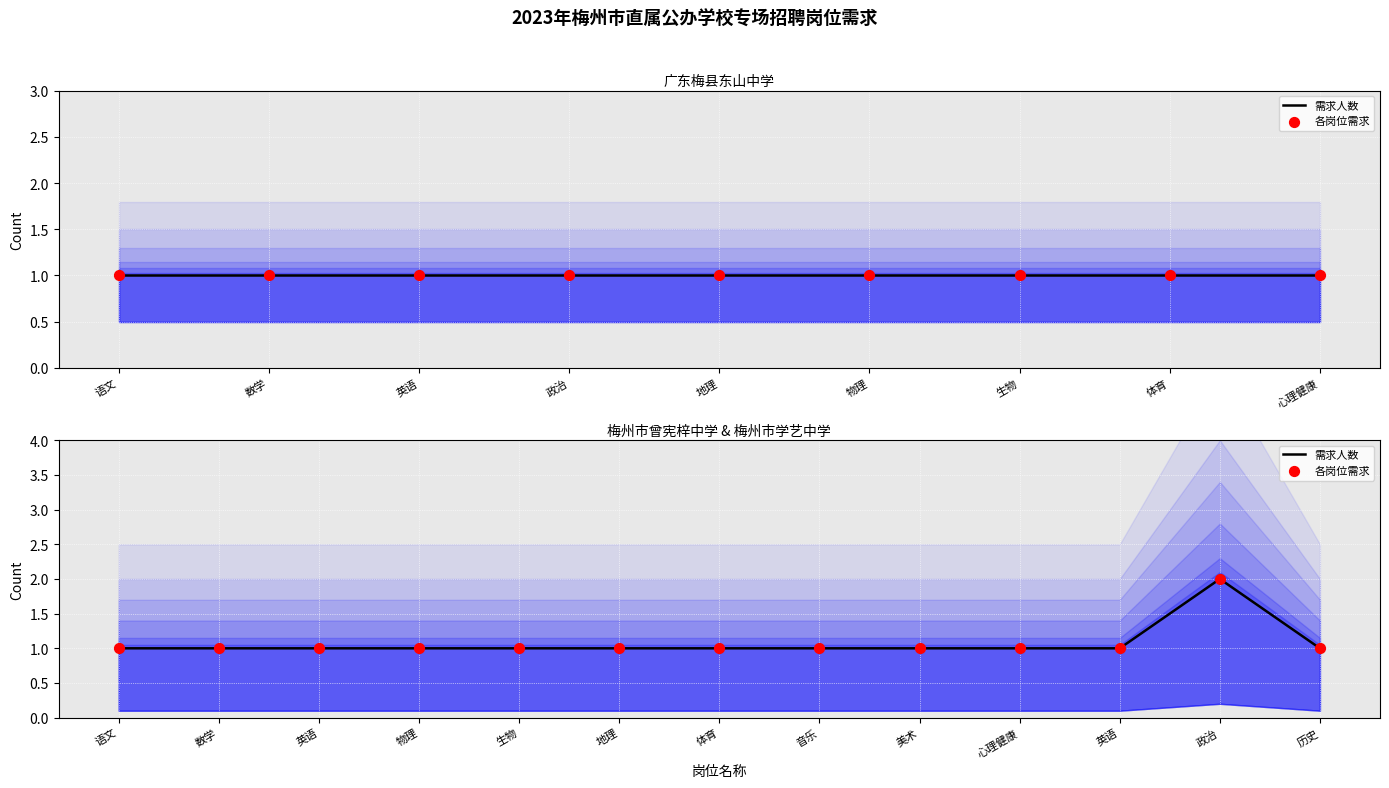

What is the total value across all series at 英语?

2